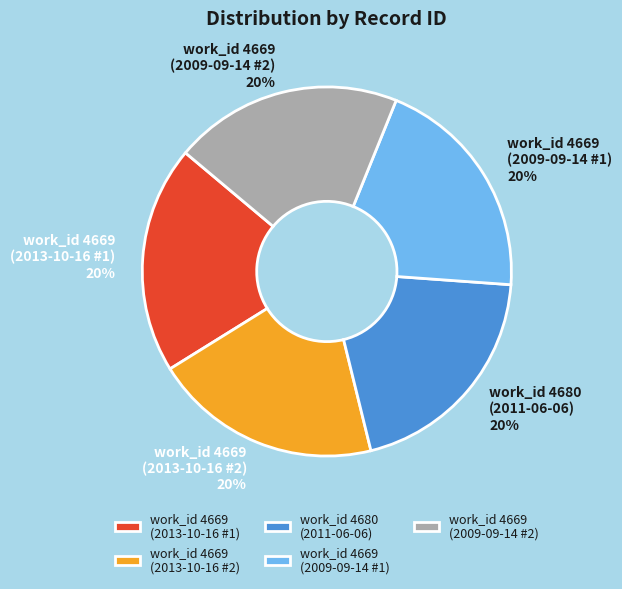

Count the number of slices in the pie.

5